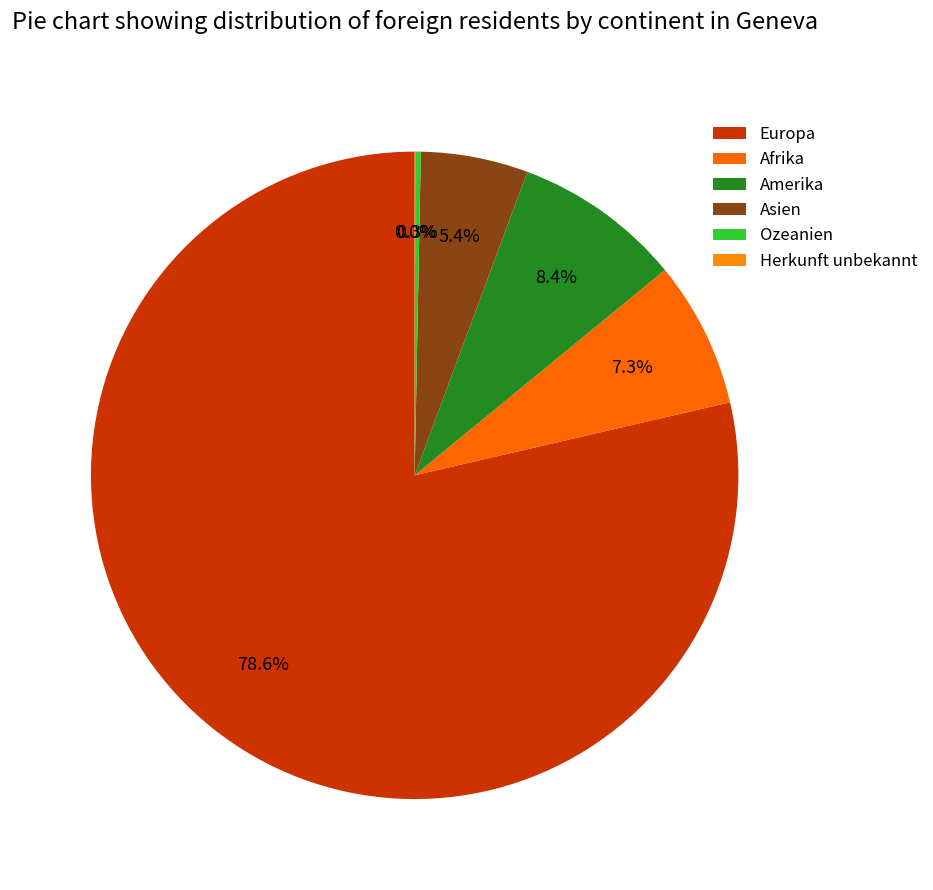

Which slice is the largest?

Europa